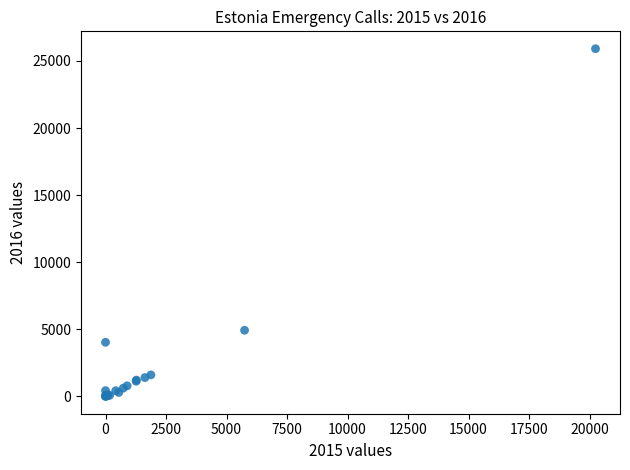

What Y value in the scatter plot is closest to 12955?

4926